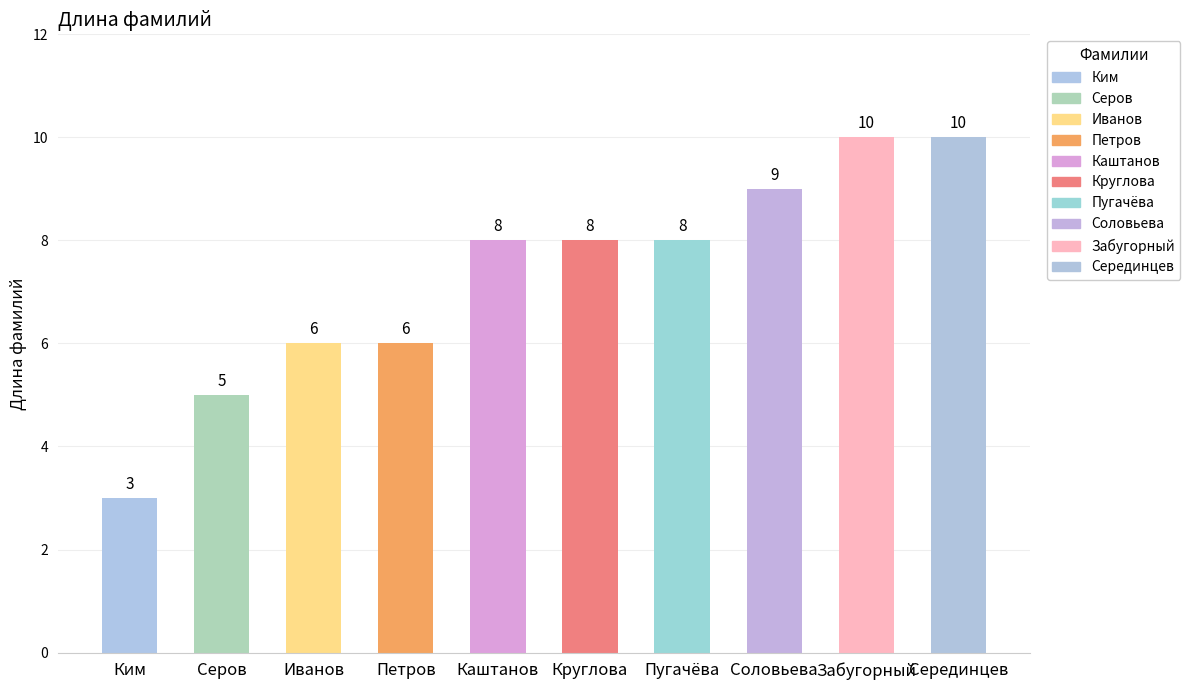

How many bars are there in total?

10